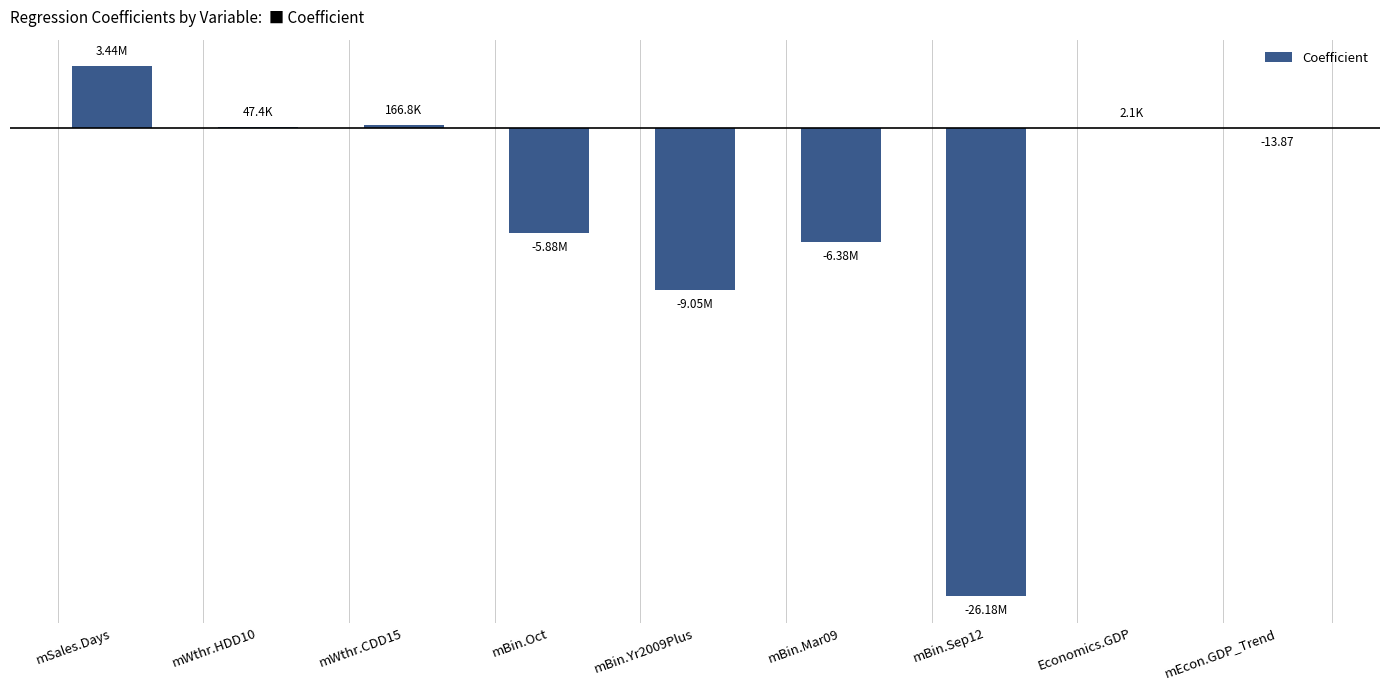

What is the value of the 9th bar from the left?

-13.9